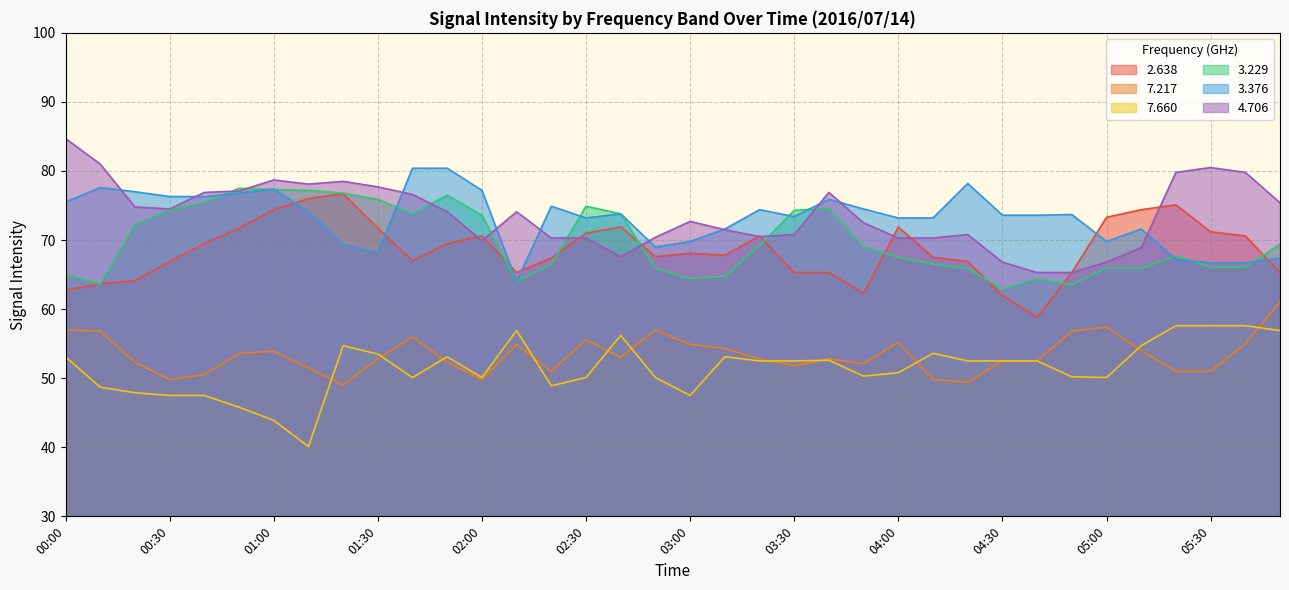

What are all the series names shown in the legend?

2.638, 7.217, 7.660, 3.229, 3.376, 4.706